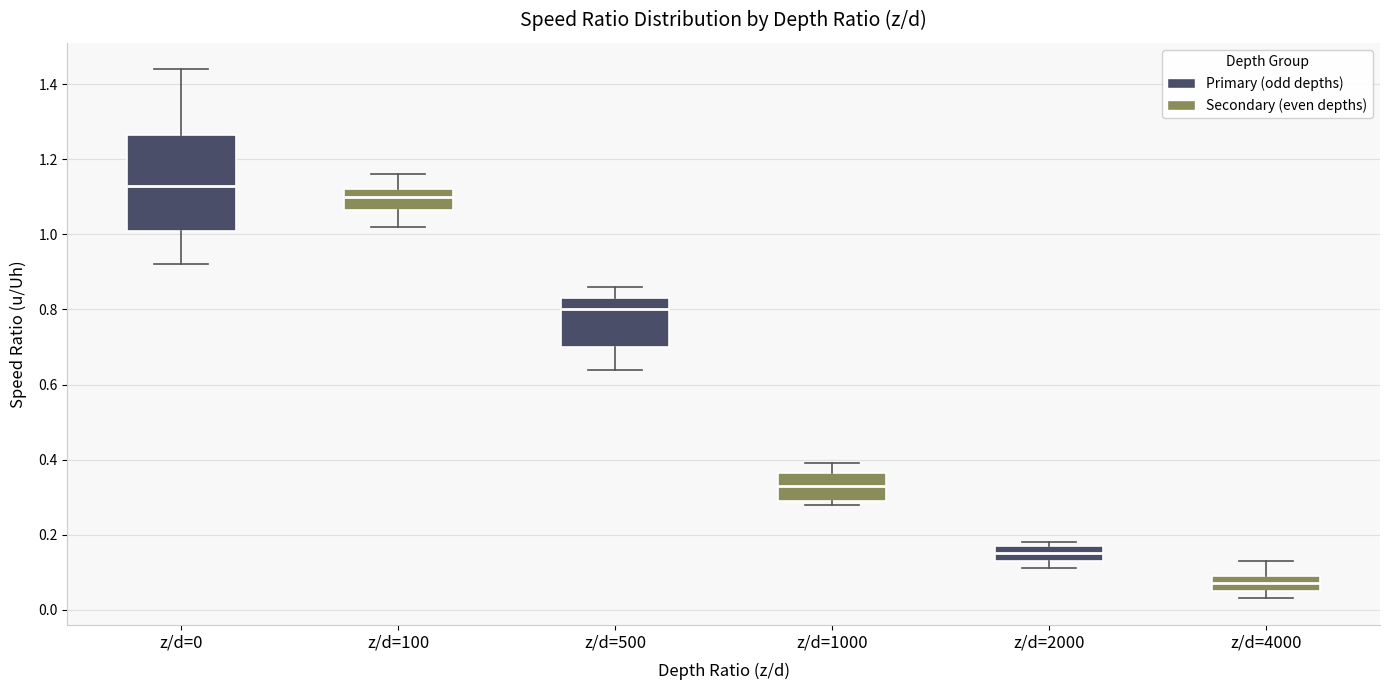

Which box has the highest median line?

z/d=0